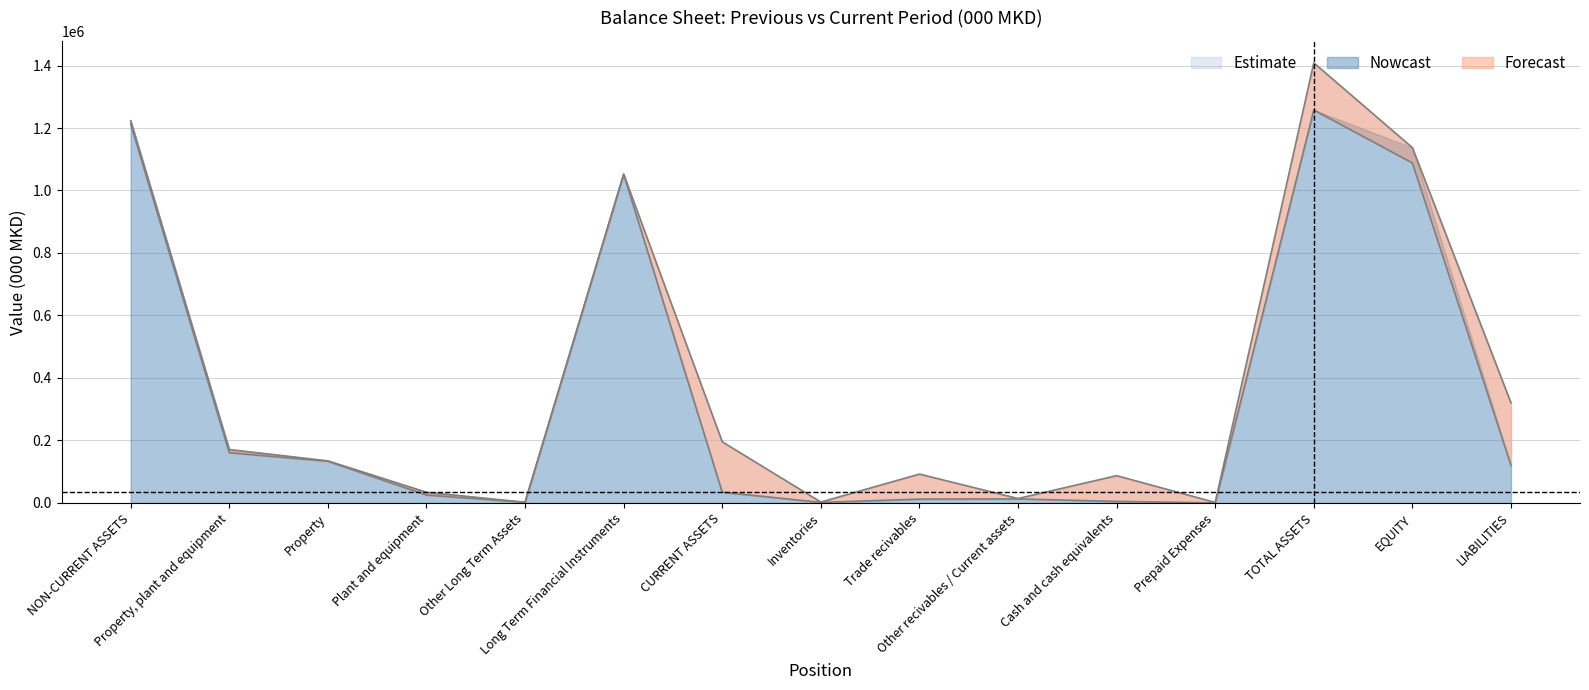

Where is the first local minimum for Previous Period?

Other Long Term Assets